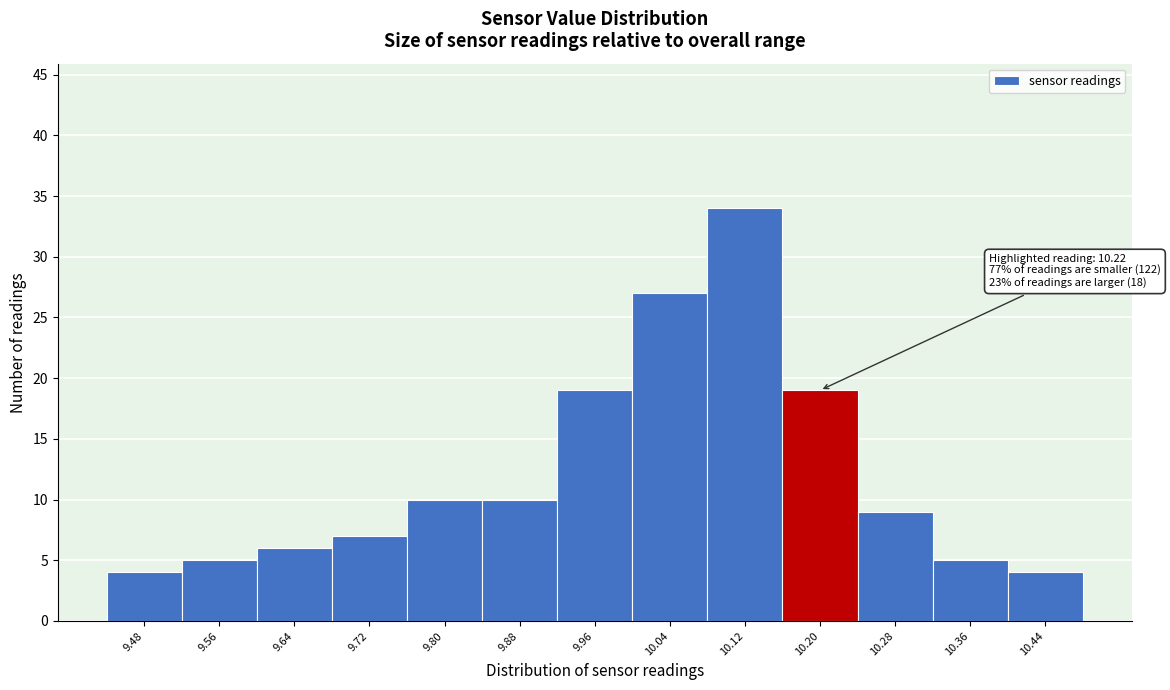

Reading right to left, list all the values displayed in this chart.

4	5	9	19	34	27	19	10	10	7	6	5	4